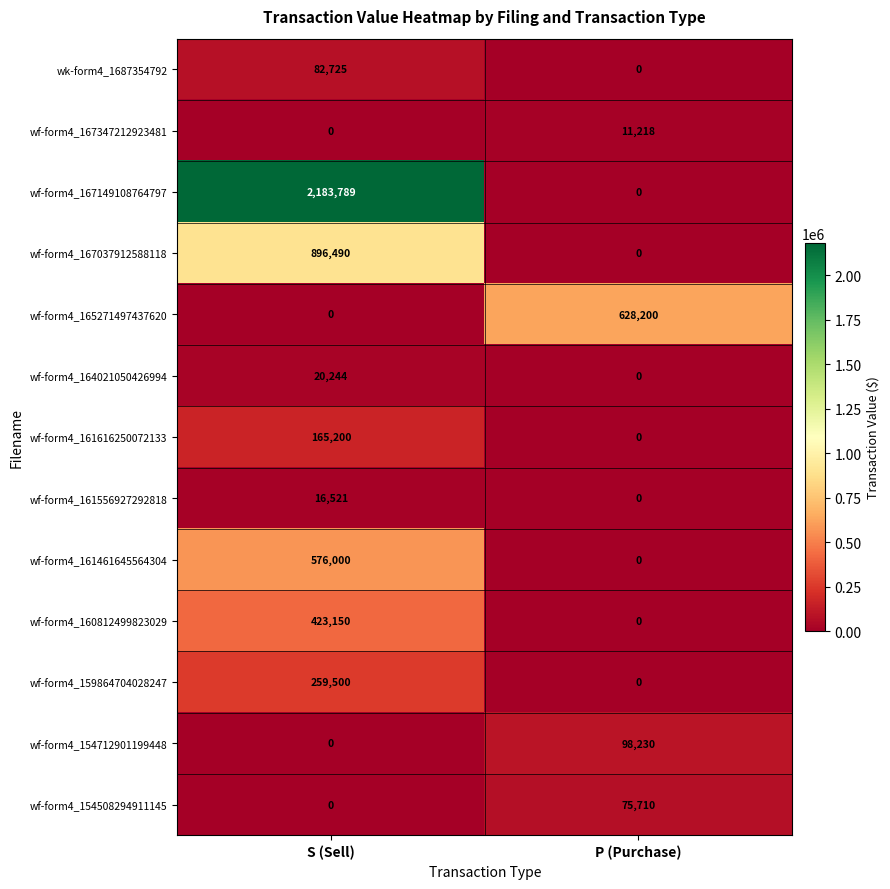

What value does the wf-form4_161461645564304 series have at S (Sell)?

576000